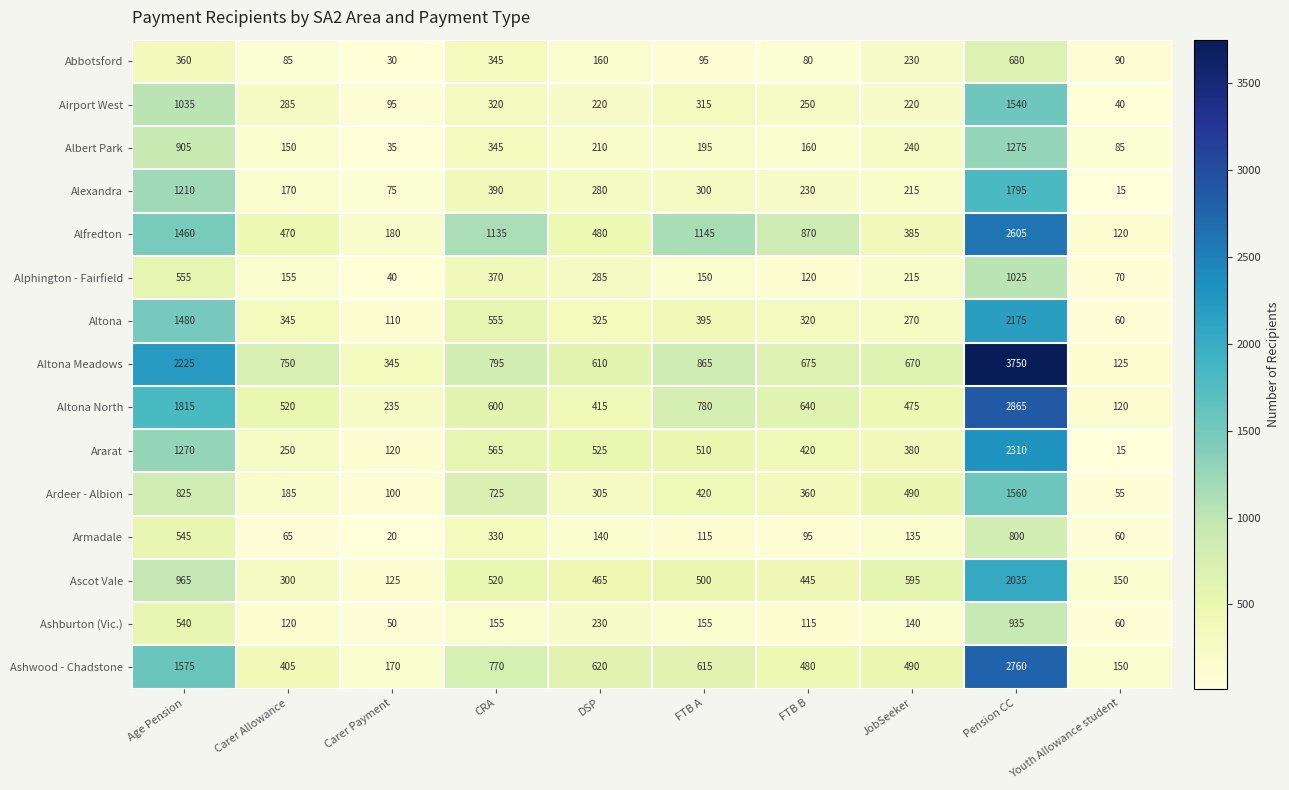

What is the sum of all Alexandra values?

4680